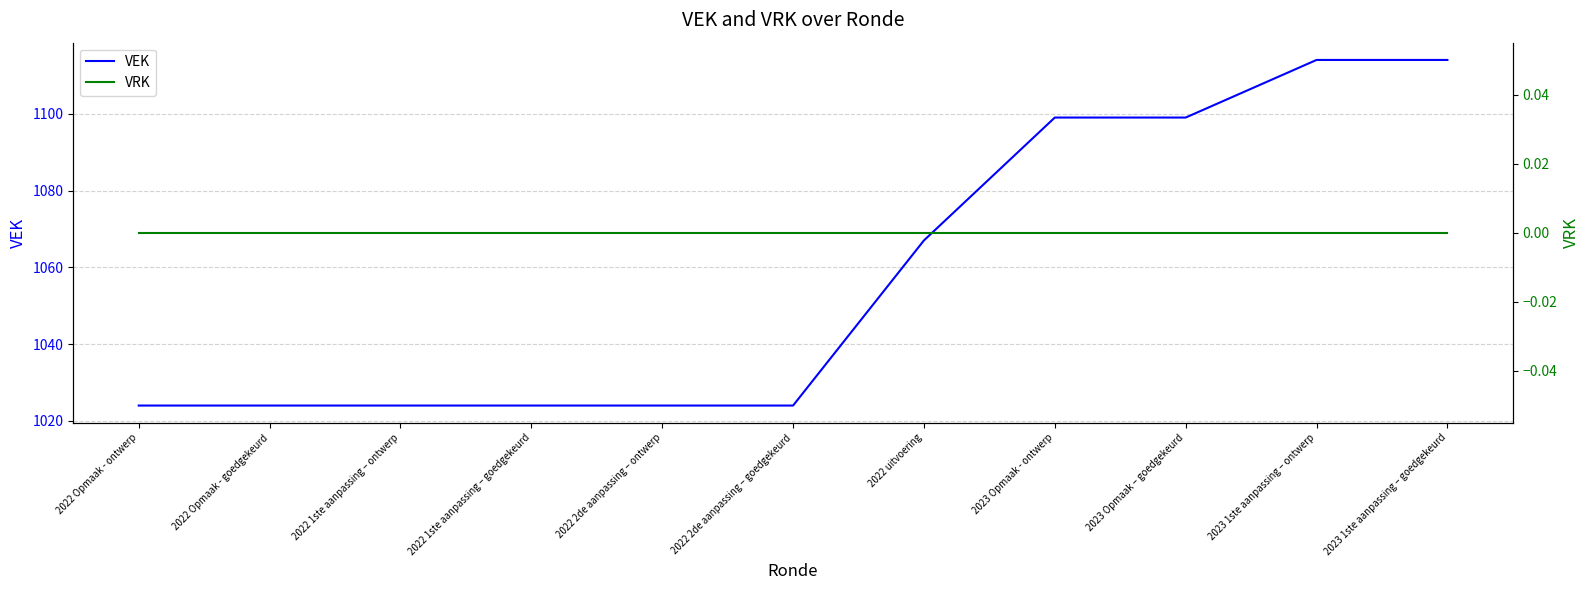

What are all the series names shown in the legend?

VEK, VRK